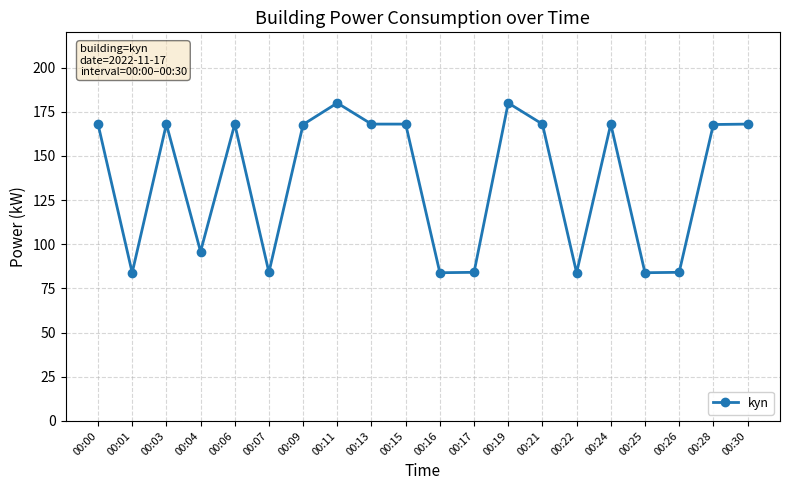

What is the minimum value shown in the chart?

83.9